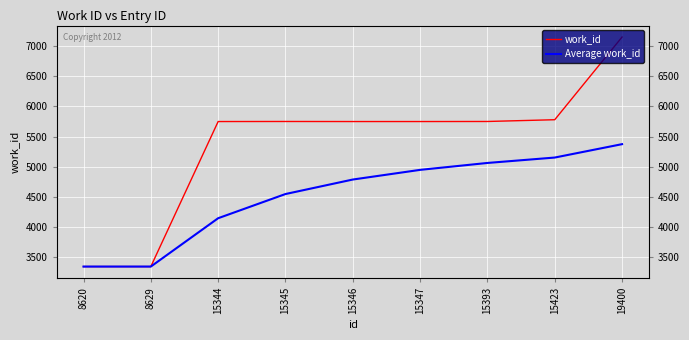

List the series in order of their overall mean, lowest first.

Average work_id, work_id